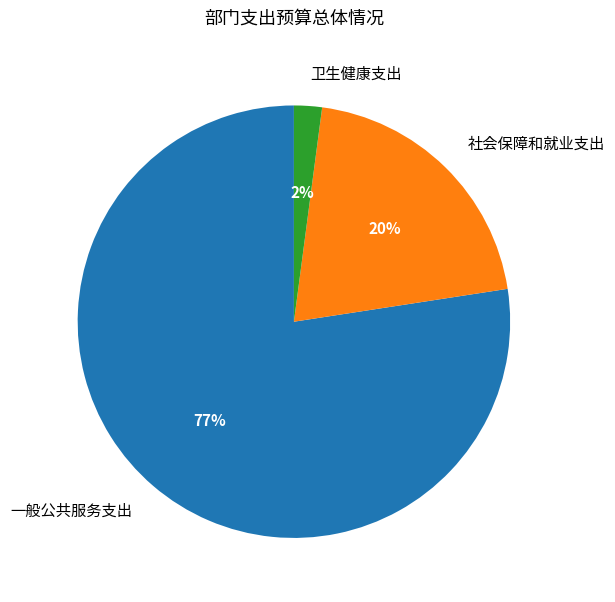

Is it true that 卫生健康支出 is 2% of the pie?

True